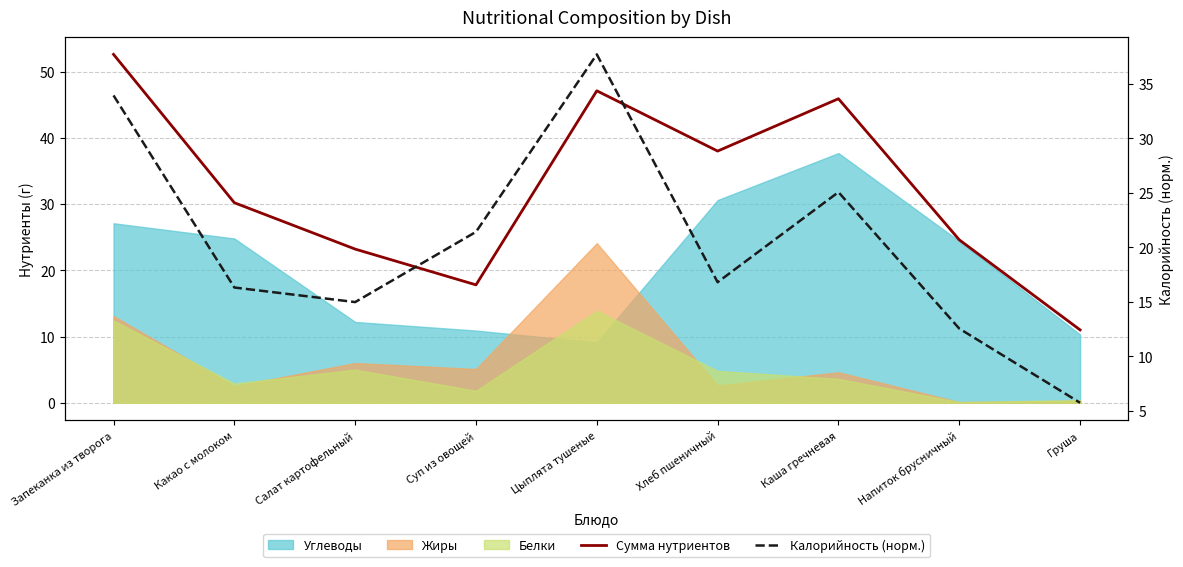

What is the highest value of the Калорийность (норм.) series?

37.7